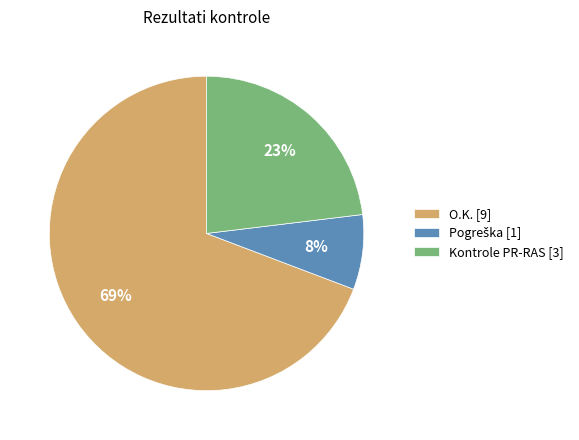

How many segments does this pie chart have?

3